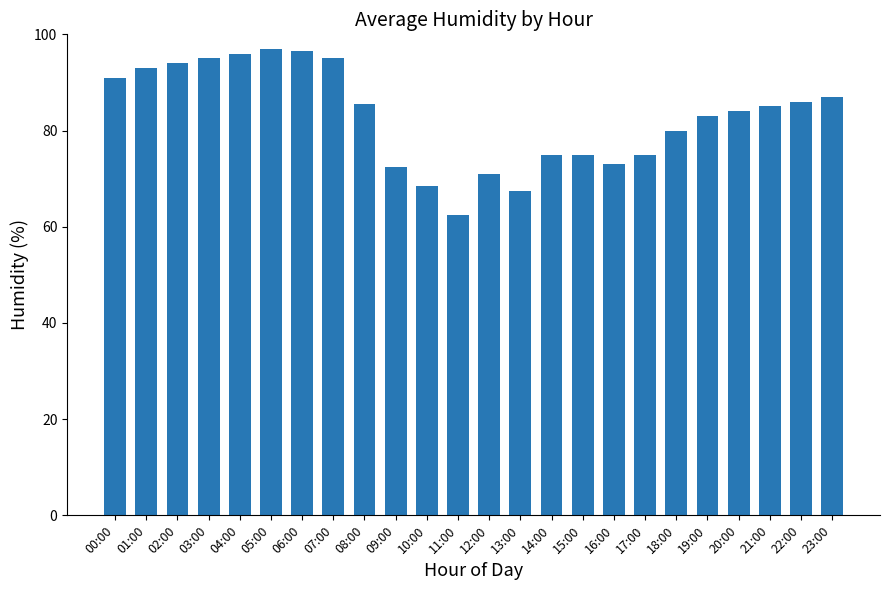

The value at 19:00 is 125.8. True or false?

False